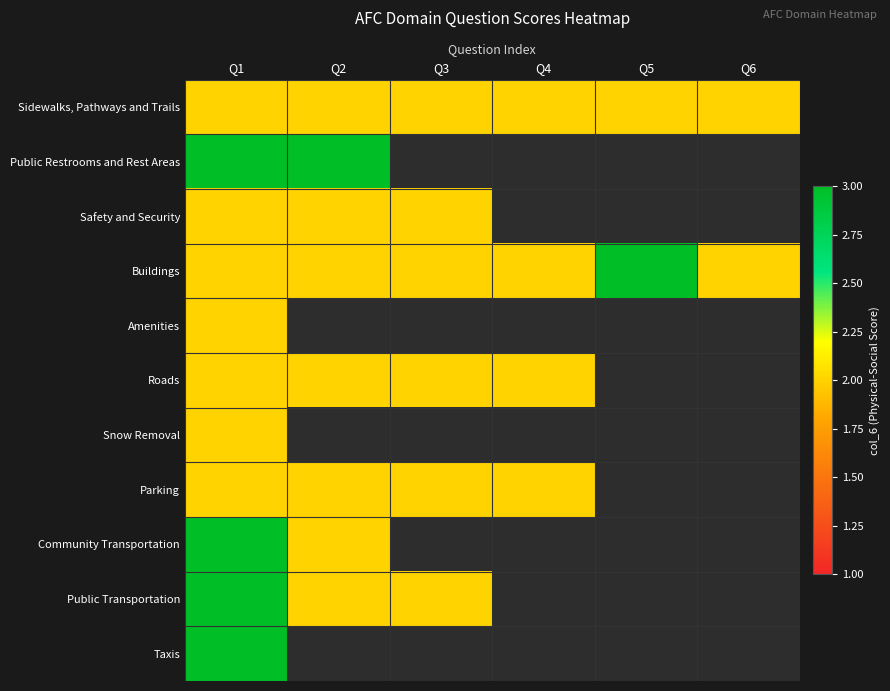

What is the total value across all series at Q1?

26